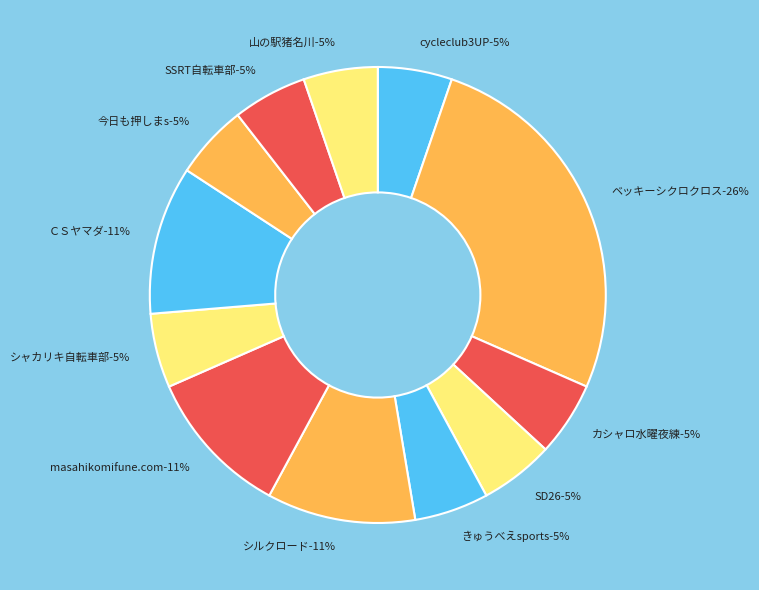

Does きゅうべえsports represent more than half of the total?

No